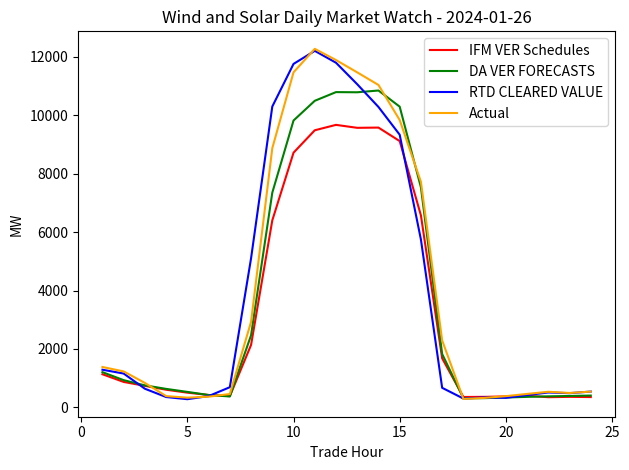

What is the lowest value of the Actual series?

288.8